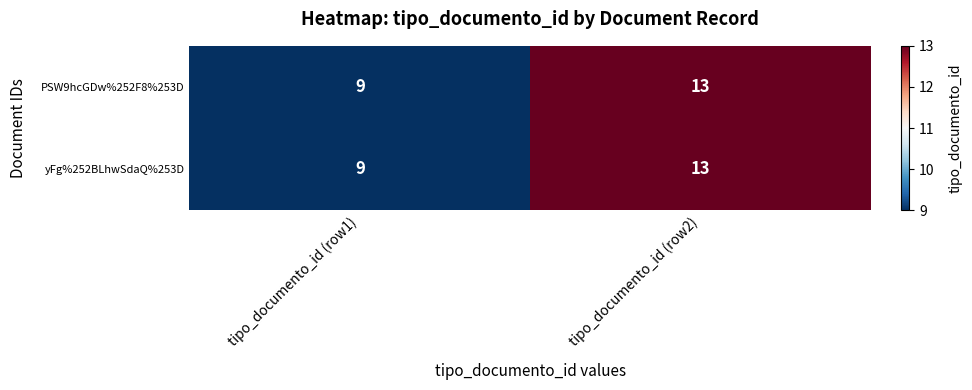

Reading left to right, transcribe all the data shown in this chart.

PSW9hcGDw%252F8%253D: 9	13
yFg%252BLhwSdaQ%253D: 9	13